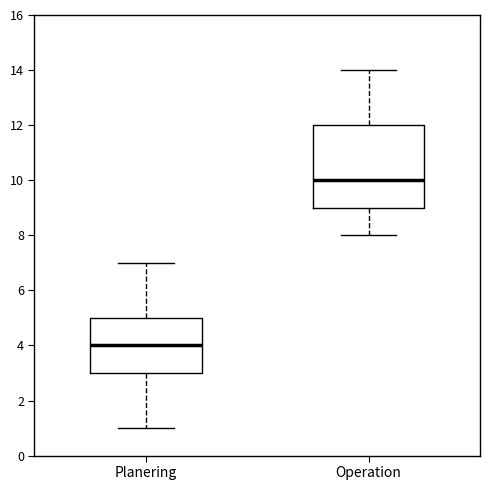

Reading left to right, read every box against the y-axis: the position of its median line, the range the box covers, and the ends of its whiskers. The values are not printed on the chart, so give them approximately, as read against the axis.

Planering: median 4, box 3 to 5, whiskers 1 to 7
Operation: median 10, box 9 to 12, whiskers 8 to 14